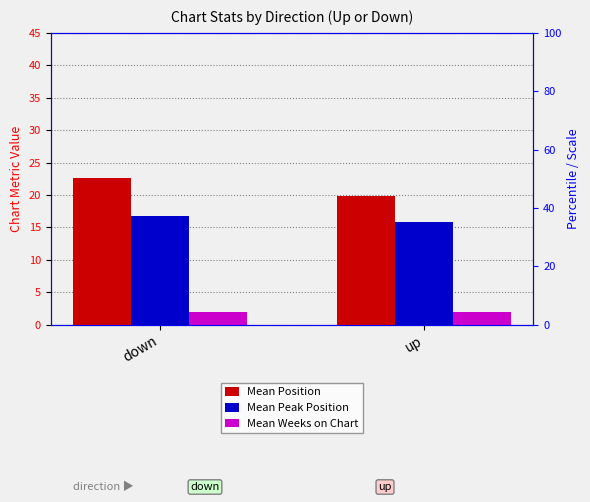

True or false: Mean Position has a value of 34.7 at down.

False